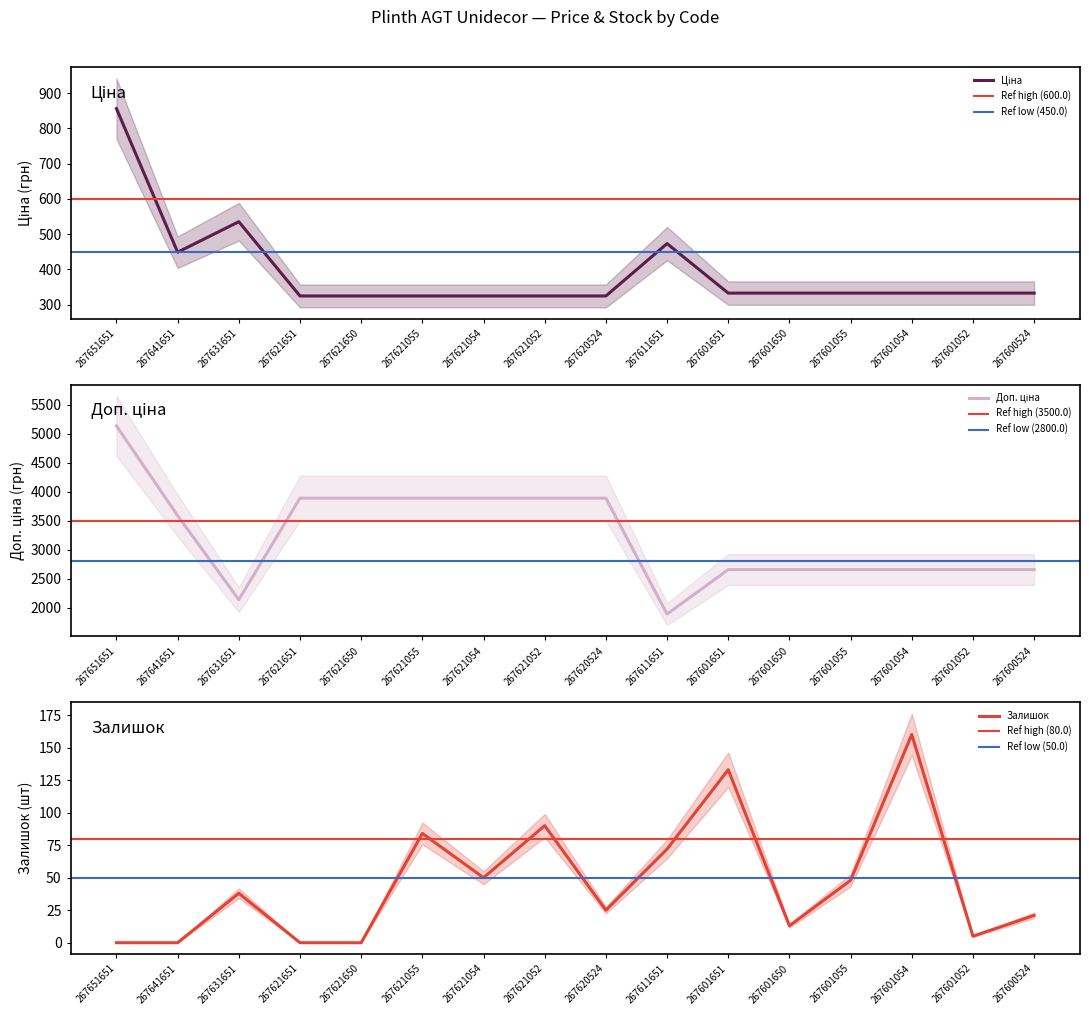

Reading left to right, extract all data points from this chart.

Ціна: 856.4	448.6	535.1	324.3	324.3	324.3	324.3	324.3	324.3	473.0	332.4	332.4	332.4	332.4	332.4	332.4
Доп. ціна: 5138.1	3589.1	2140.5	3891.8	3891.8	3891.8	3891.8	3891.8	3891.8	1891.9	2659.4	2659.4	2659.4	2659.4	2659.4	2659.4
Залишок: 0.0	0.0	38.0	0.0	0.0	84.0	50.0	90.0	25.0	72.0	133.0	13.0	48.0	160.0	5.0	21.0